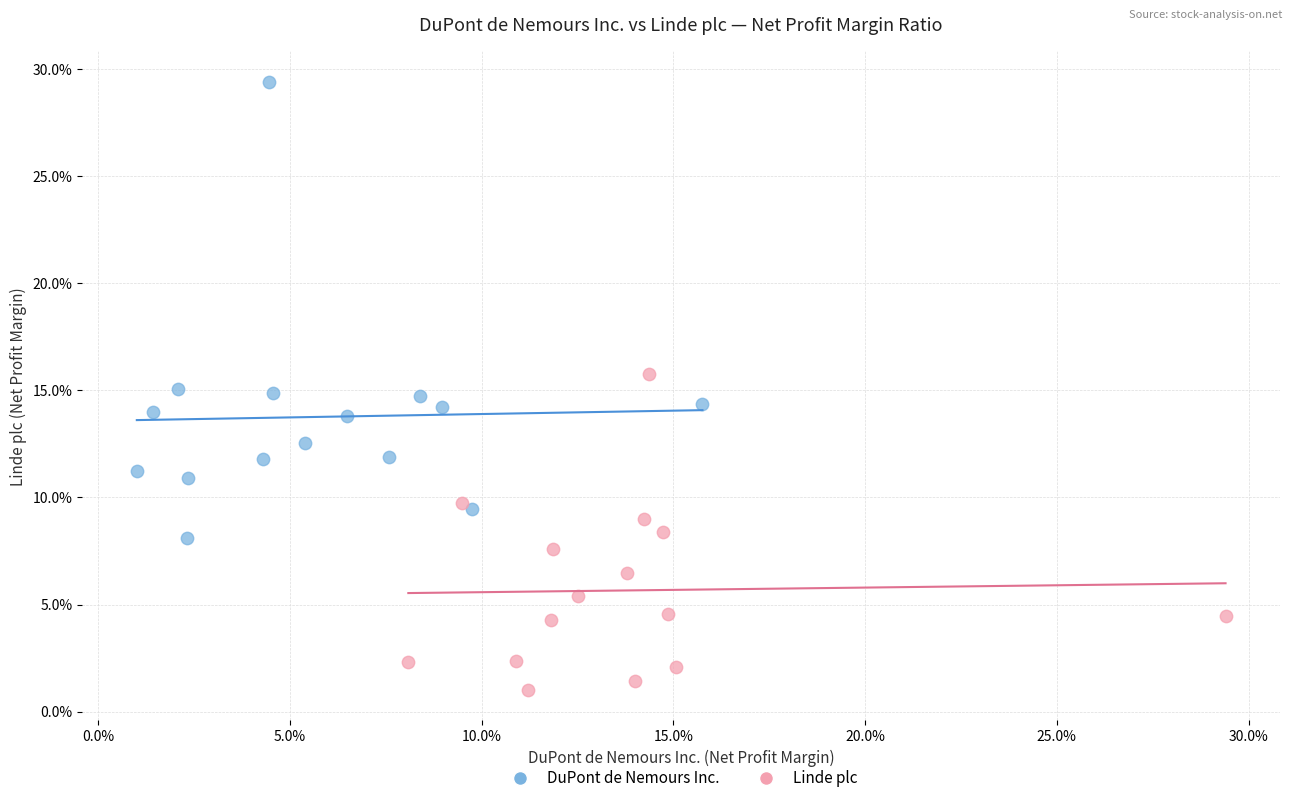

What are all the series names shown in the legend?

DuPont de Nemours Inc., Linde plc